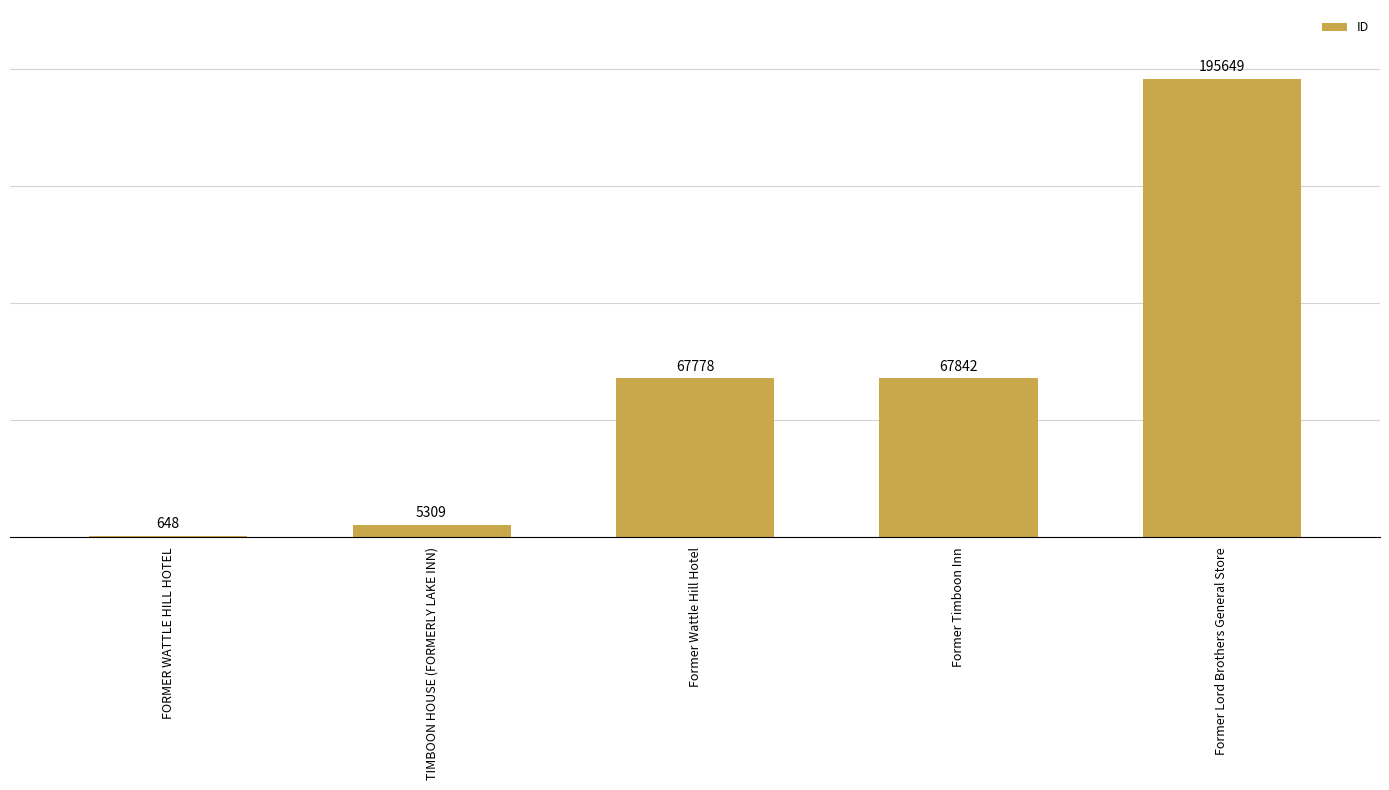

Which has a higher value, Former Lord Brothers General Store or Former Wattle Hill Hotel?

Former Lord Brothers General Store